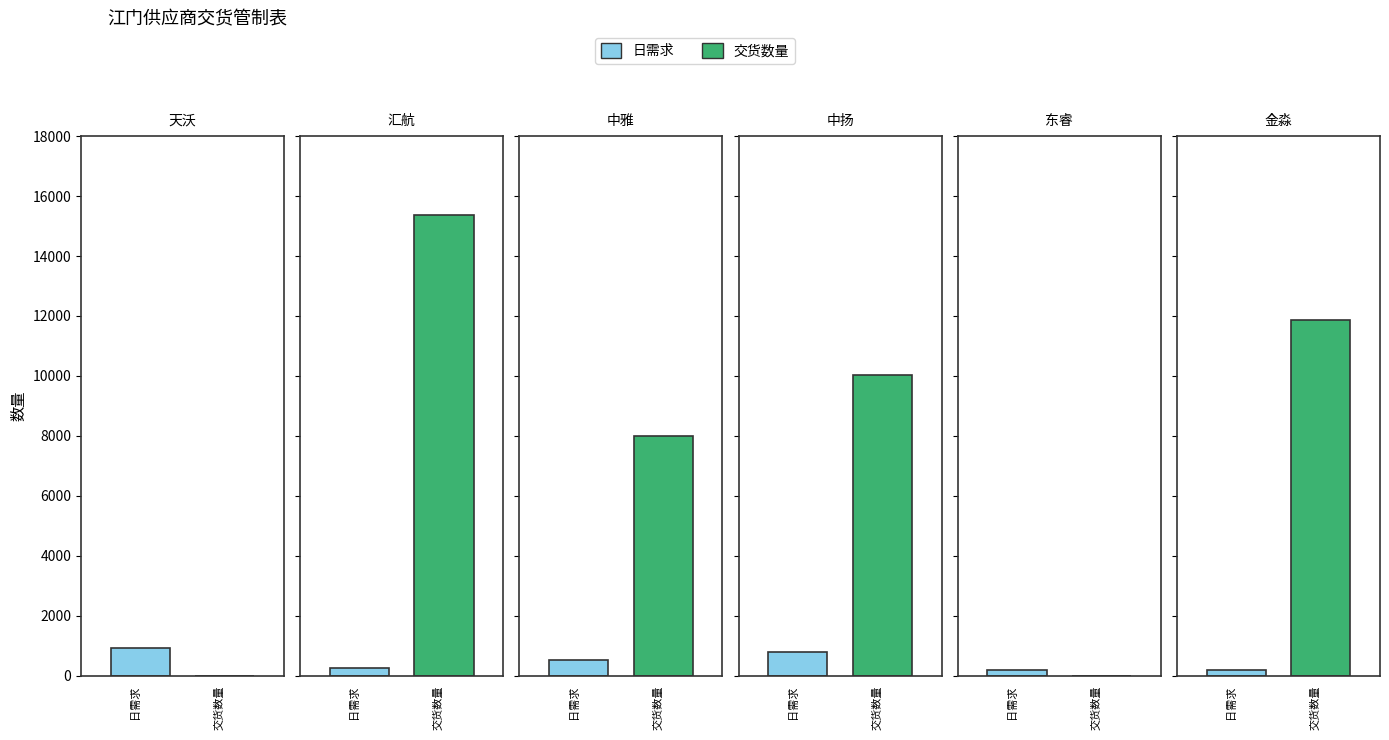

At 金淼, list the series in order from largest to smallest.

交货数量, 日需求